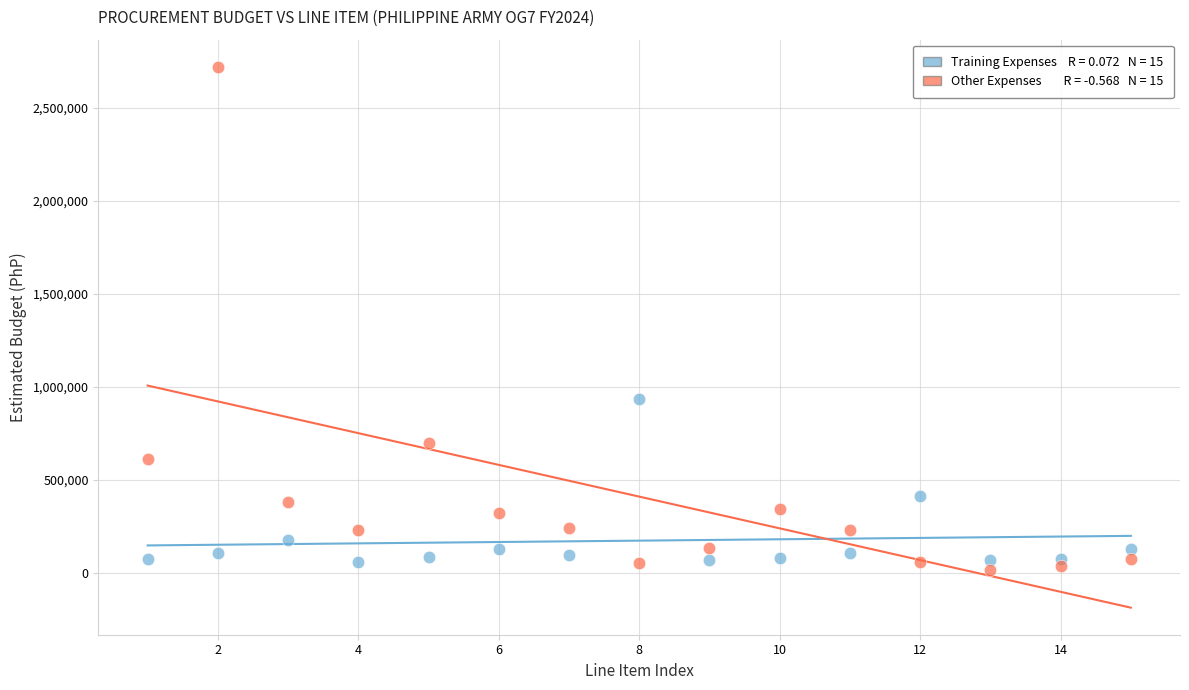

Across all series, what Y value is closest to 1368752?

935662